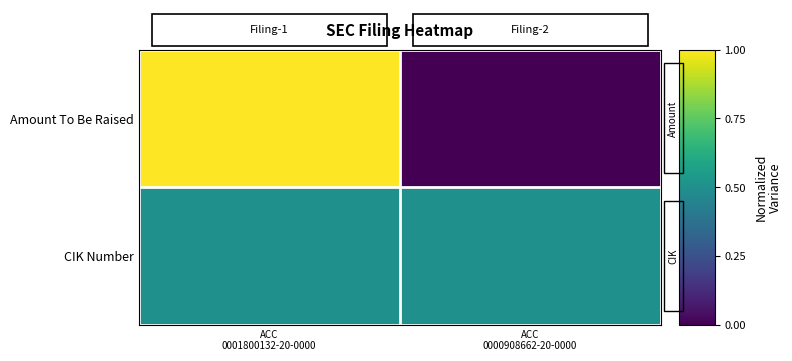

Reading right to left, what are all the values shown in this chart?

Amount To Be Raised: ACC
0000908662-20-0000=0.0	ACC
0001800132-20-0000=1.0
CIK Number: ACC
0000908662-20-0000=0.5	ACC
0001800132-20-0000=0.5